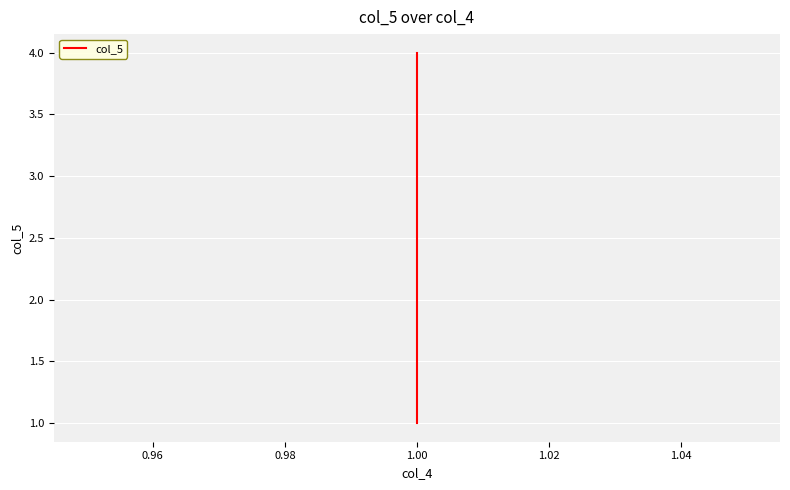

What is the greatest value displayed?

4